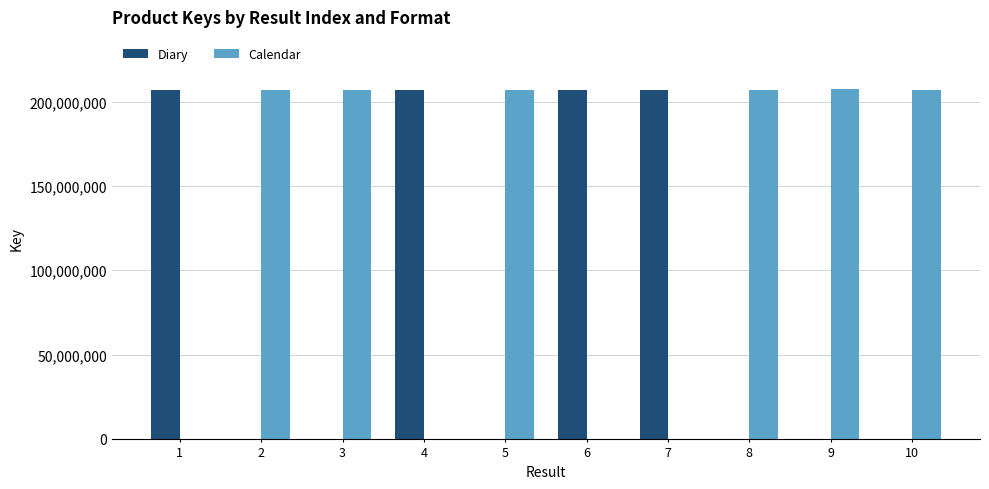

What is the greatest value displayed?

207376635